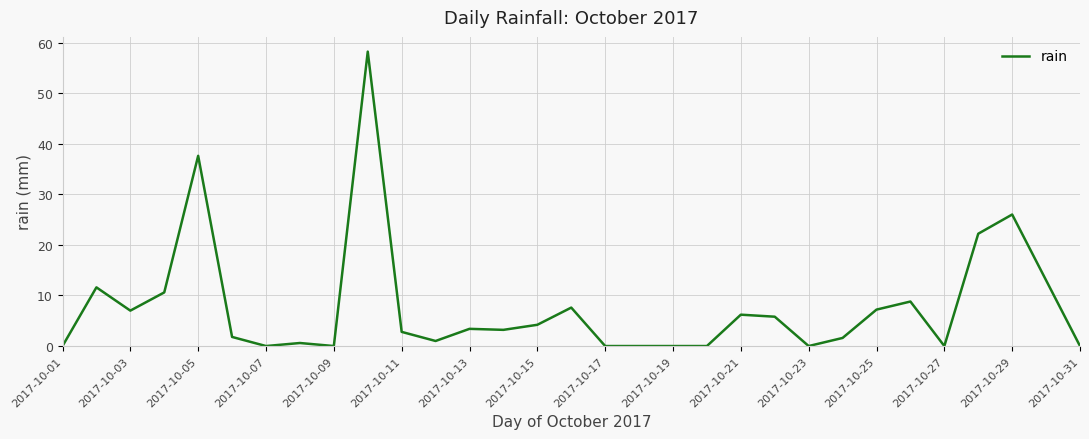

What is the difference between the maximum and minimum values?

58.2